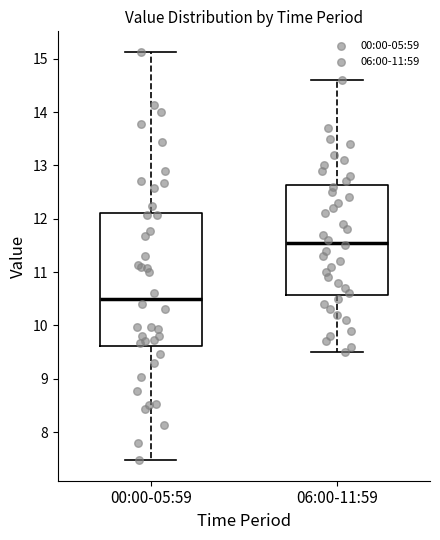

Comparing the boxes themselves (not the whiskers), which one is the tallest?

00:00-05:59